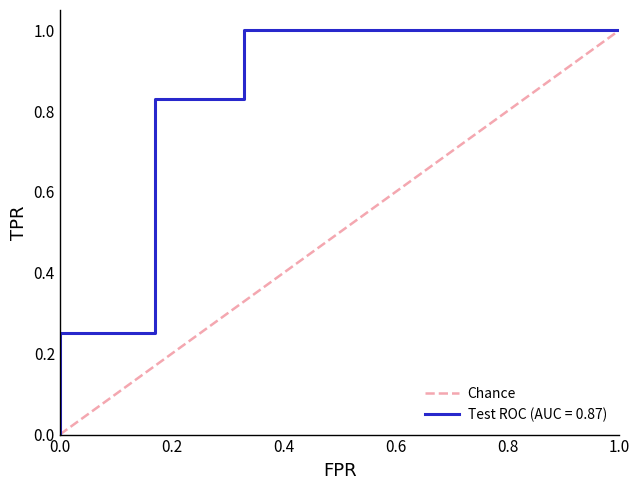

The Chance series shows 0.1 at 0.4. True or false?

False